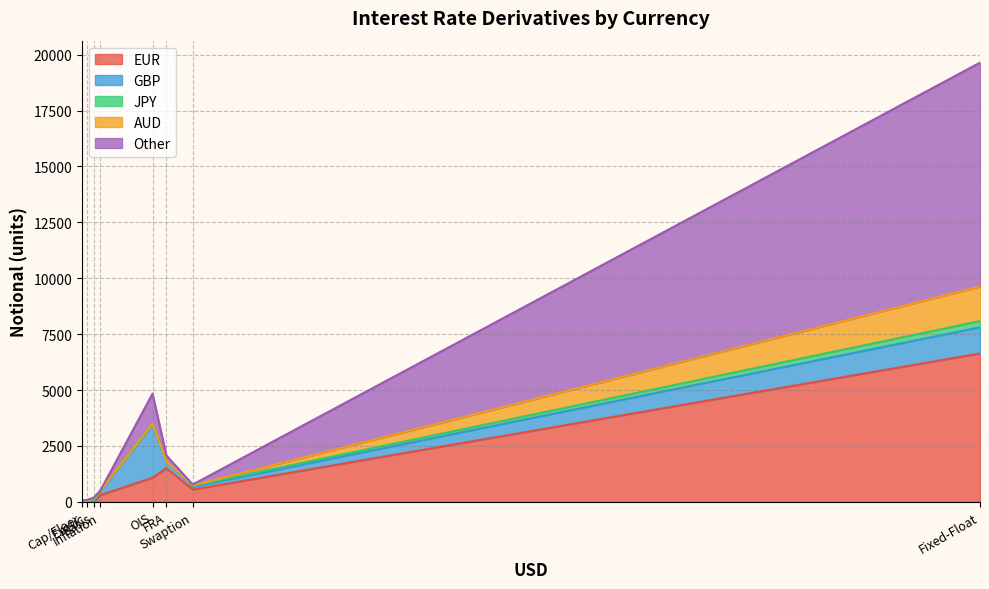

True or false: GBP and JPY cross at least once.

False